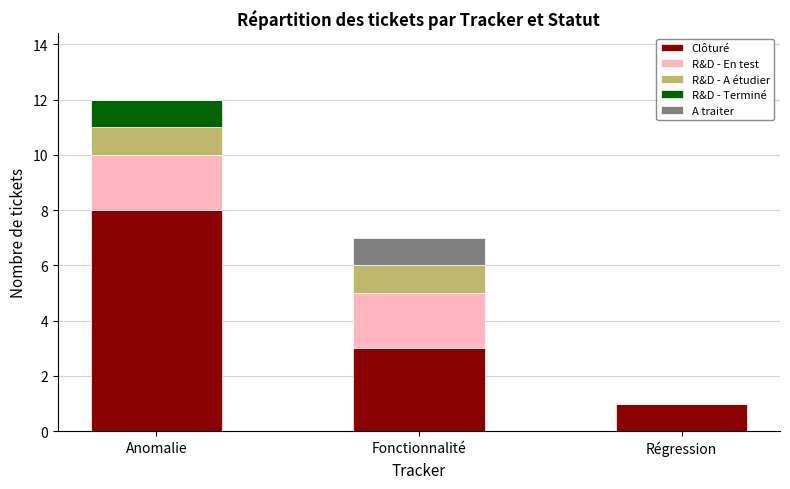

Reading left to right, what are the values for Clôturé?

Anomalie=8	Fonctionnalité=3	Régression=1